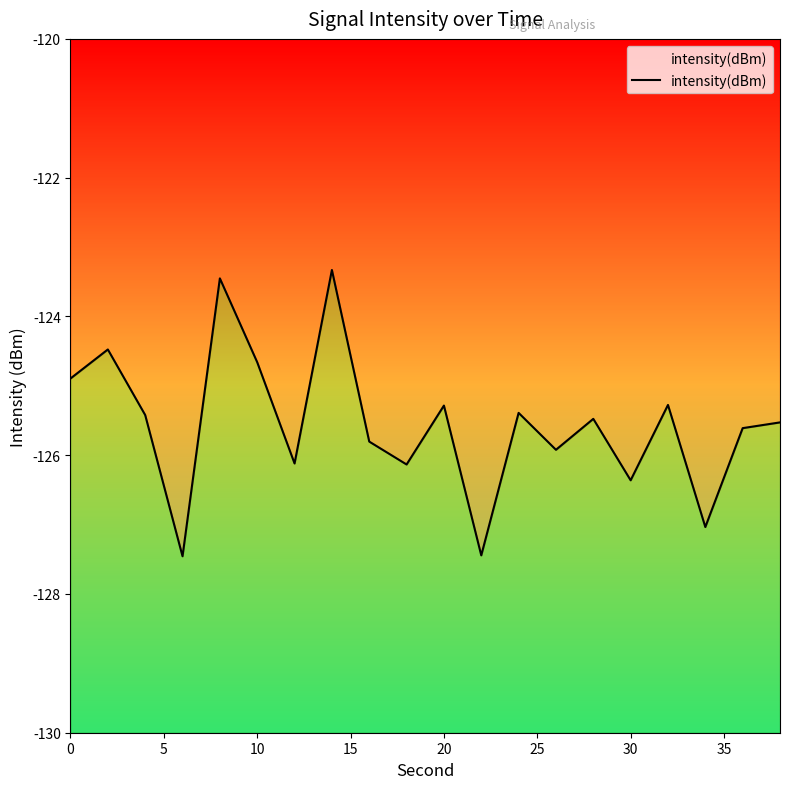

What is the value of the 10th point from the left?

-126.1